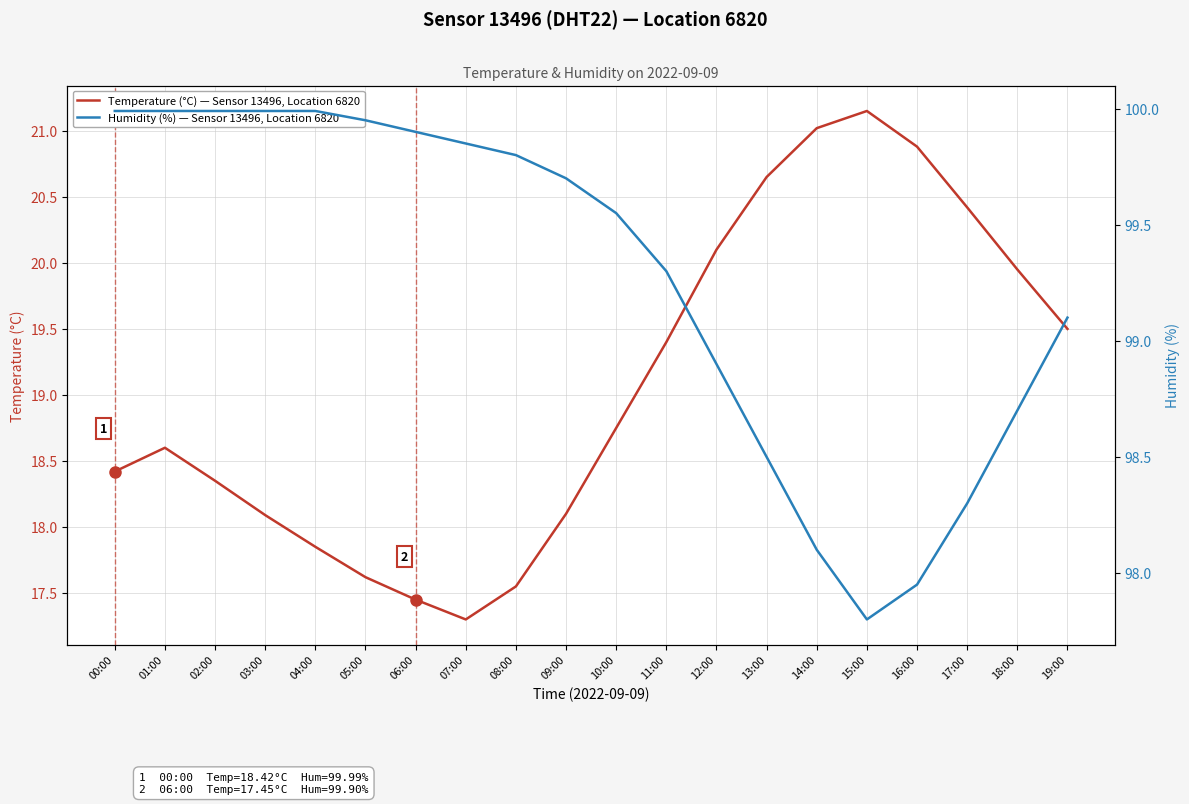

Between 00:00 and 14:00, which series saw the biggest shift?

Temperature (°C) — Sensor 13496, Location 6820